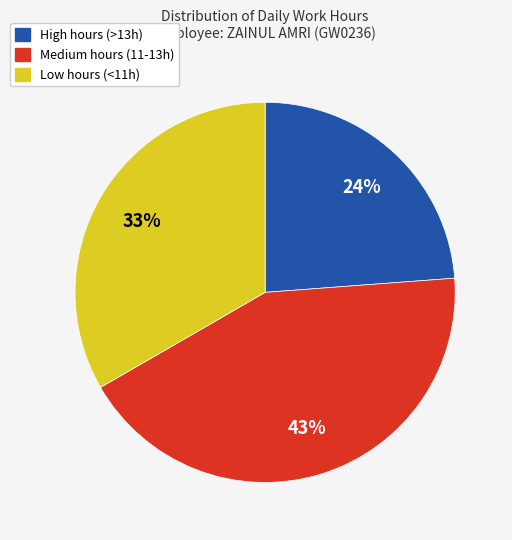

Is there any slice that represents more than half of the pie?

No